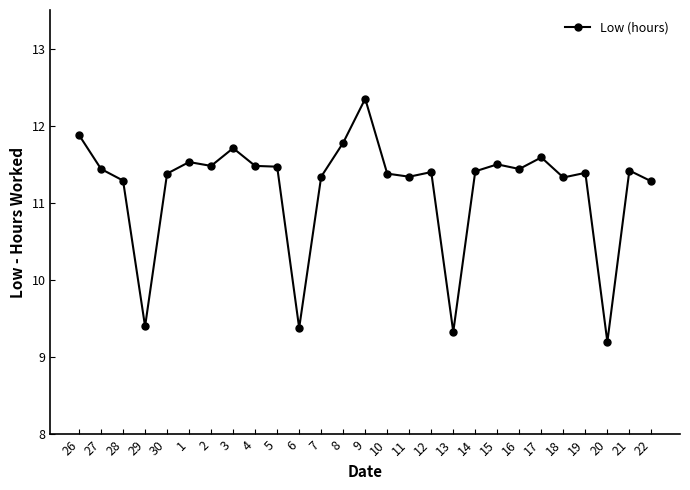

How many lines are shown in the chart?

1